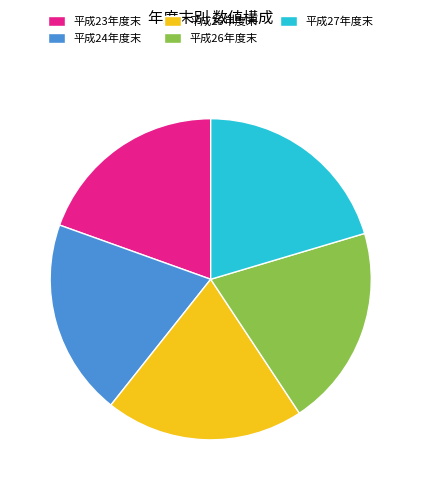

Does any single category account for the majority?

No